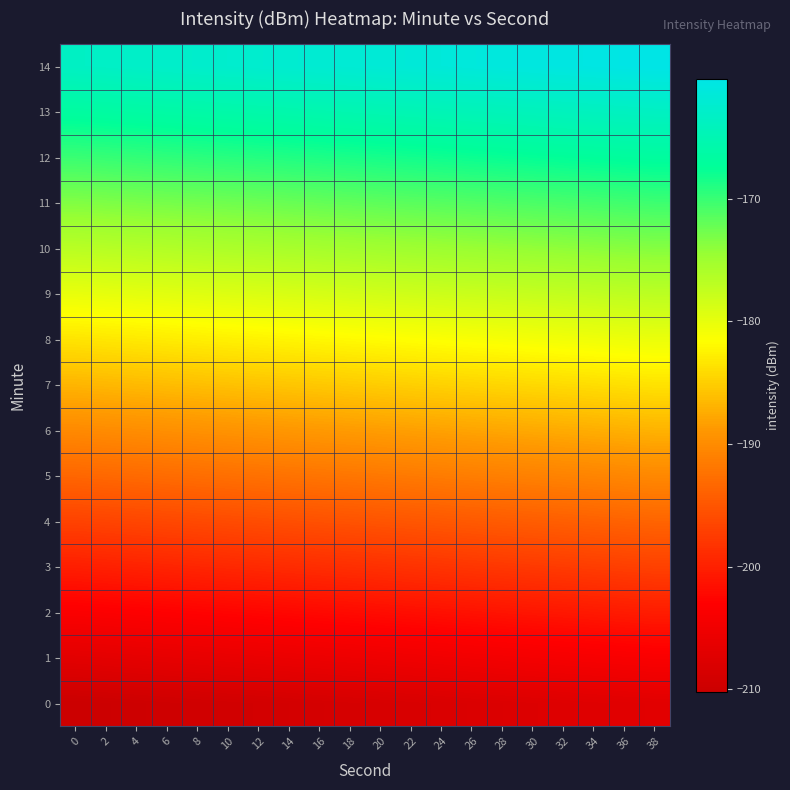

Which series has the largest total across all categories?

14